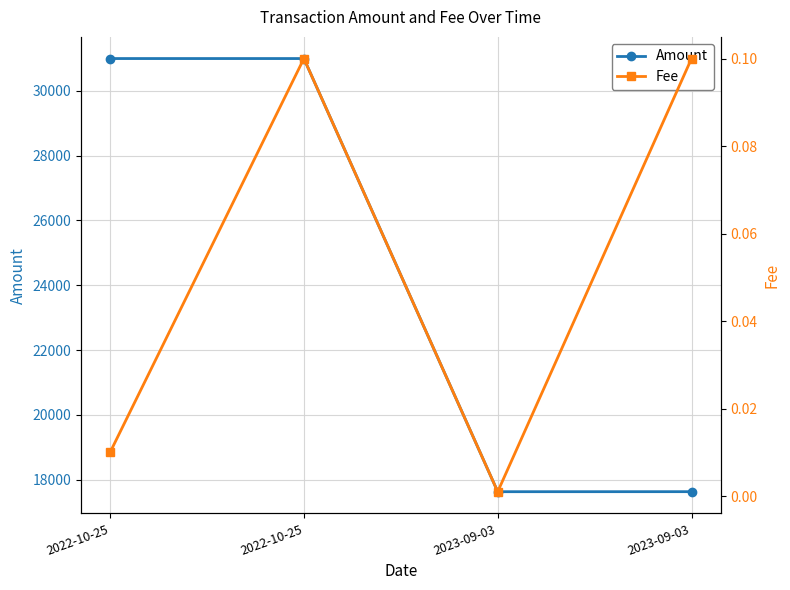

True or false: Fee and Amount cross at least once.

False